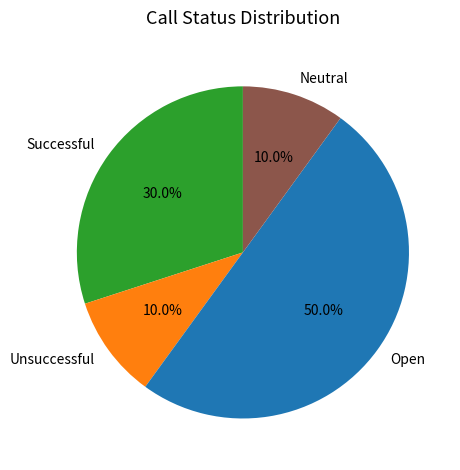

What percentage is the Successful slice, to the nearest percent?

30%